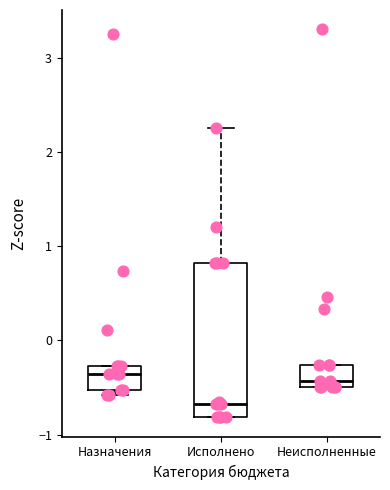

Reading left to right, transcribe this box plot: for each box, give where its median line is, the range the box spans, and where its two whiskers end, as read against the y-axis. The values are not printed on the chart, so give them approximately, as read against the axis.

Назначения: median -0.4, box -0.5 to -0.3, whiskers -0.6 to -0.3
Исполнено: median -0.7, box -0.8 to 0.8, whiskers -0.8 to 2.3
Неисполненные: median -0.4, box -0.5 to -0.3, whiskers -0.5 to -0.3